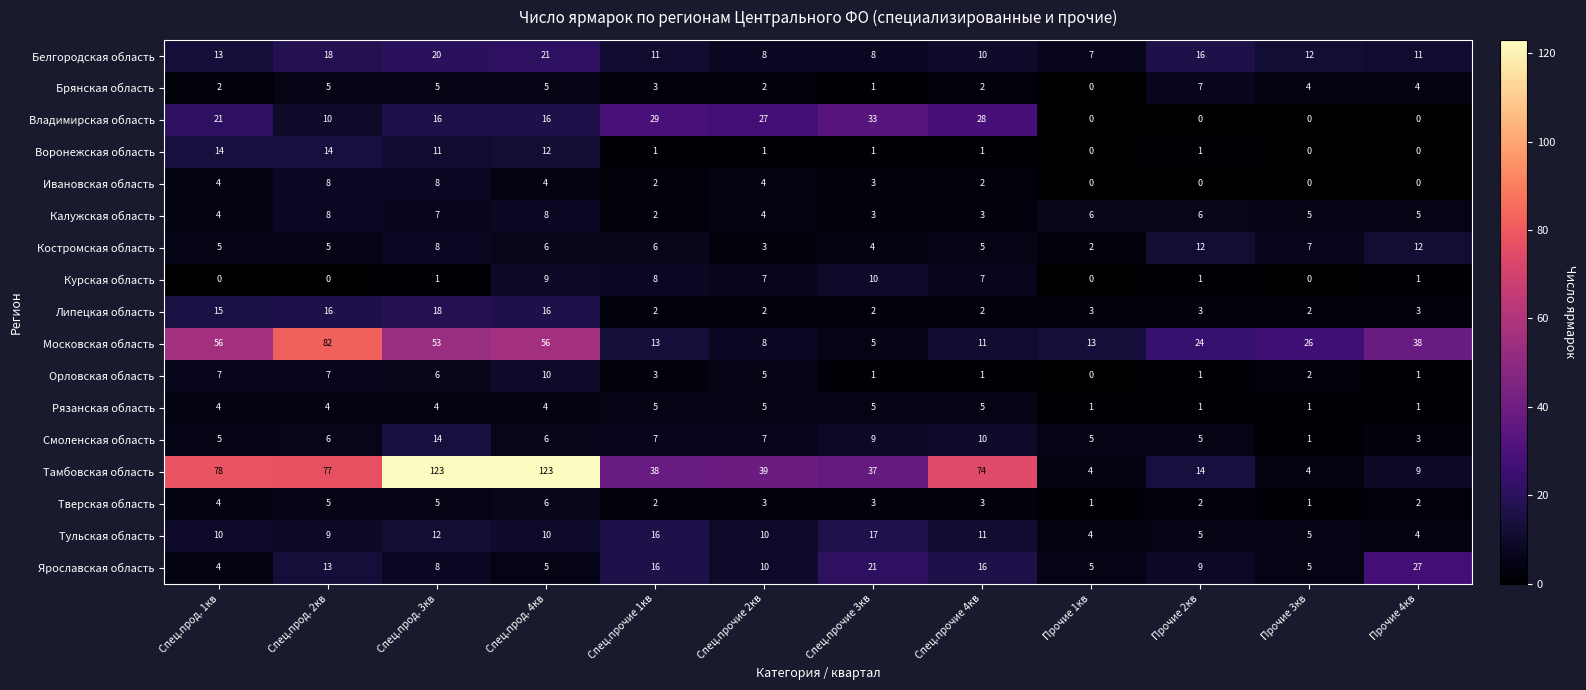

How many Костромская область values are between 5 and 8?

7